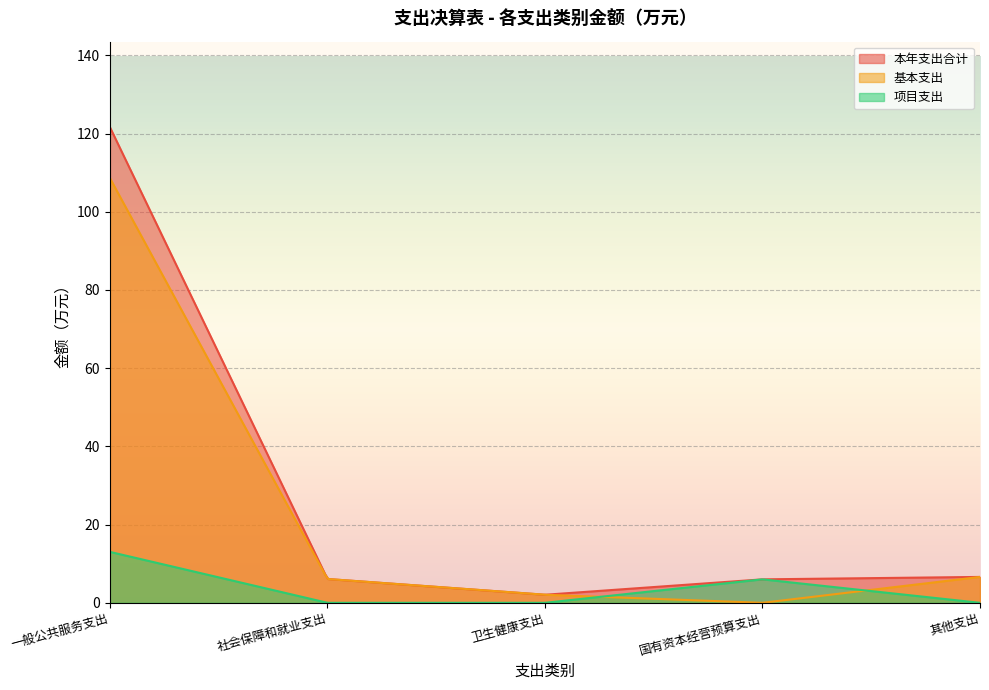

Does the chart display data point markers on the line(s)?

No